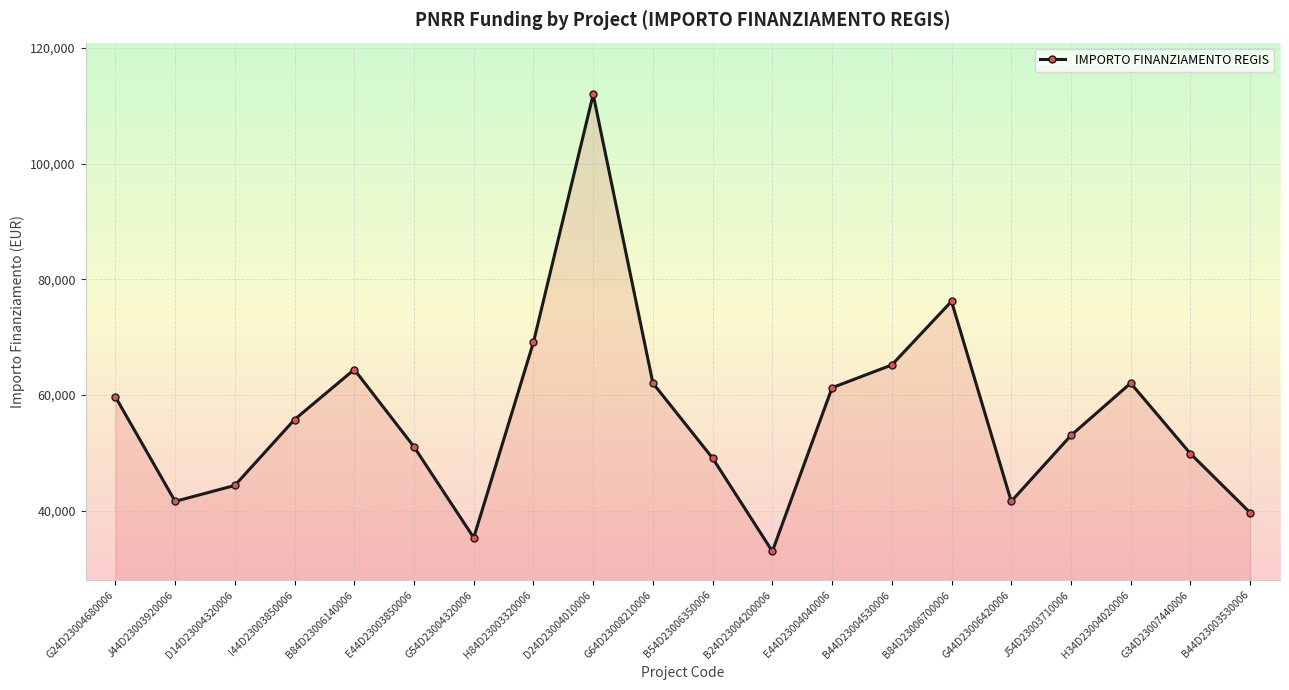

What is the maximum value shown in the chart?

111949.1